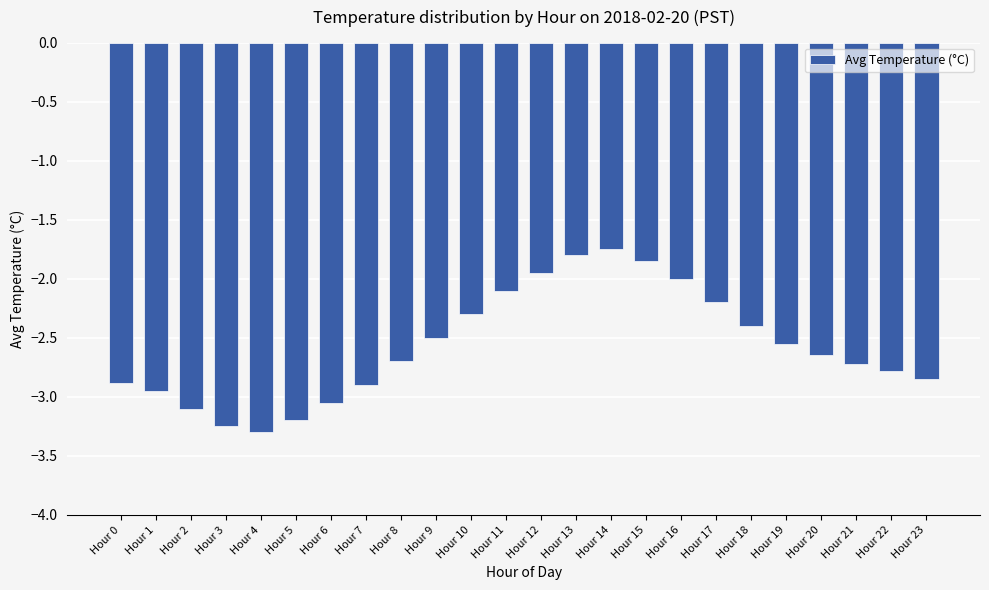

Which label corresponds to the largest value in the chart?

Hour 14